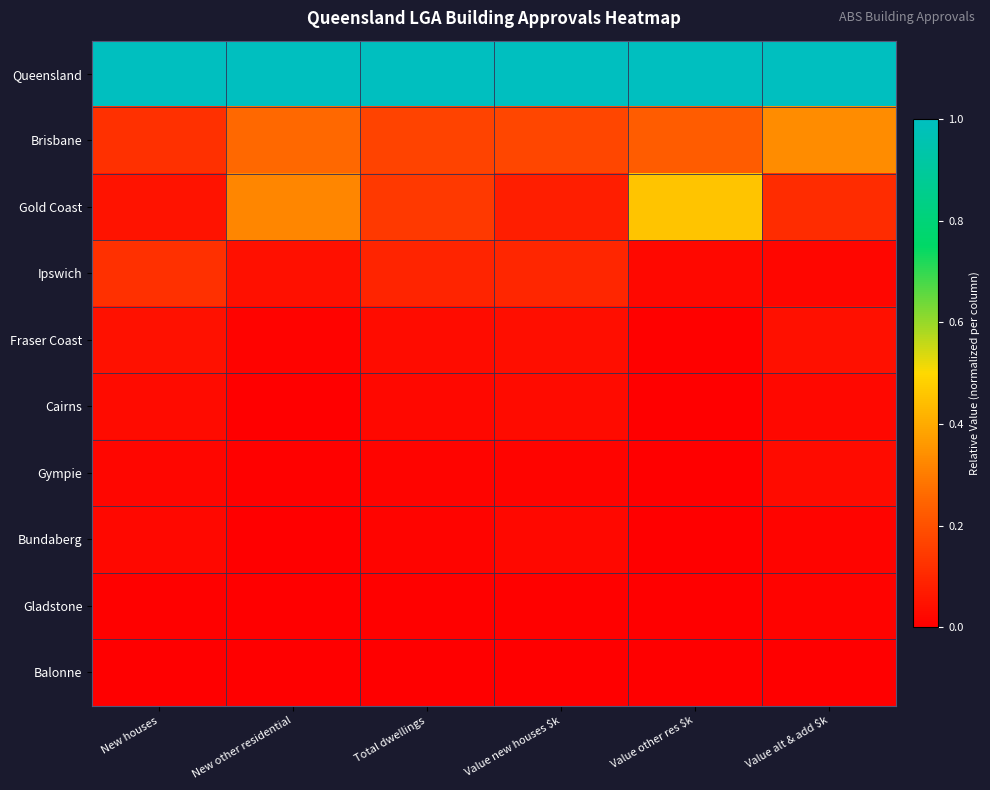

Reading left to right, what are all the values shown in this chart?

Queensland: New houses=1.0	New other residential=1.0	Total dwellings=1.0	Value new houses $k=1.0	Value other res $k=1.0	Value alt & add $k=1.0
Brisbane: New houses=0.1	New other residential=0.3	Total dwellings=0.2	Value new houses $k=0.2	Value other res $k=0.2	Value alt & add $k=0.3
Gold Coast: New houses=0.0	New other residential=0.3	Total dwellings=0.1	Value new houses $k=0.1	Value other res $k=0.5	Value alt & add $k=0.1
Ipswich: New houses=0.1	New other residential=0.0	Total dwellings=0.1	Value new houses $k=0.1	Value other res $k=0.0	Value alt & add $k=0.0
Fraser Coast: New houses=0.0	New other residential=0.0	Total dwellings=0.0	Value new houses $k=0.0	Value other res $k=0.0	Value alt & add $k=0.0
Cairns: New houses=0.0	New other residential=0.0	Total dwellings=0.0	Value new houses $k=0.0	Value other res $k=0.0	Value alt & add $k=0.0
Gympie: New houses=0.0	New other residential=0.0	Total dwellings=0.0	Value new houses $k=0.0	Value other res $k=0.0	Value alt & add $k=0.0
Bundaberg: New houses=0.0	New other residential=0.0	Total dwellings=0.0	Value new houses $k=0.0	Value other res $k=0.0	Value alt & add $k=0.0
Gladstone: New houses=0.0	New other residential=0.0	Total dwellings=0.0	Value new houses $k=0.0	Value other res $k=0.0	Value alt & add $k=0.0
Balonne: New houses=0.0	New other residential=0.0	Total dwellings=0.0	Value new houses $k=0.0	Value other res $k=0.0	Value alt & add $k=0.0